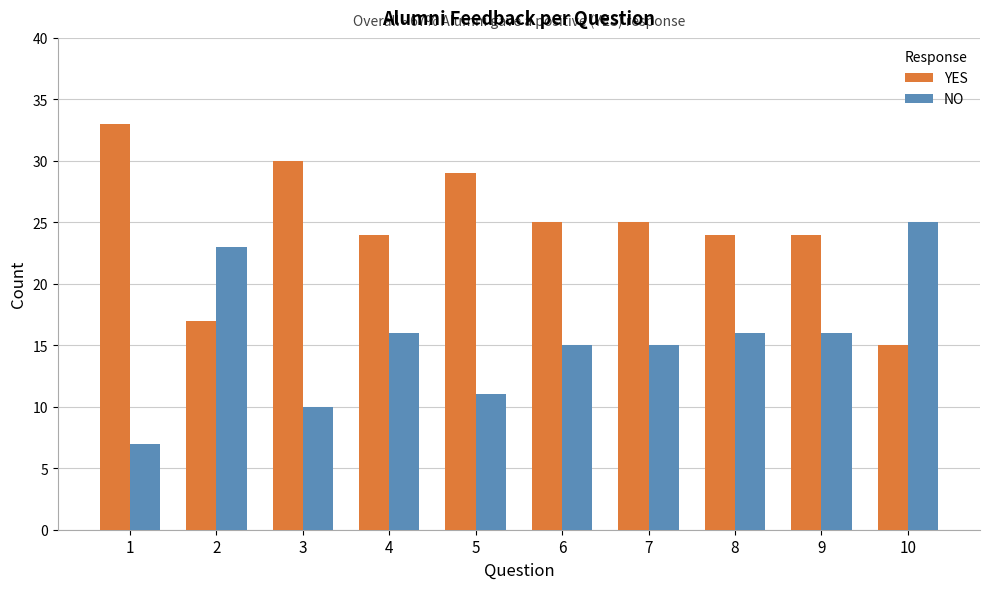

Rank the series by their maximum value, from lowest to highest.

NO, YES